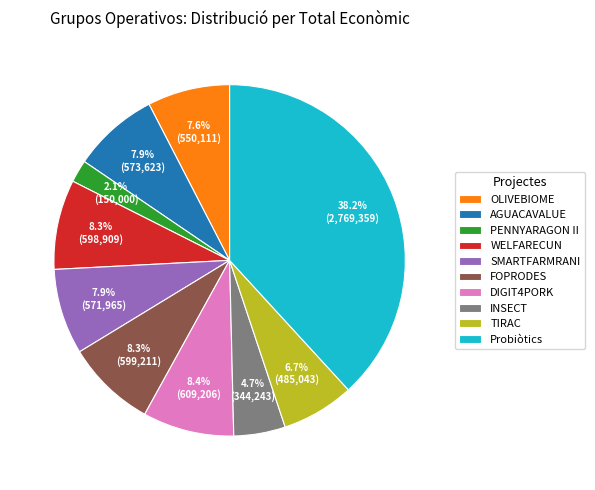

How much of the chart is everything except AGUACAVALUE?

92.1%